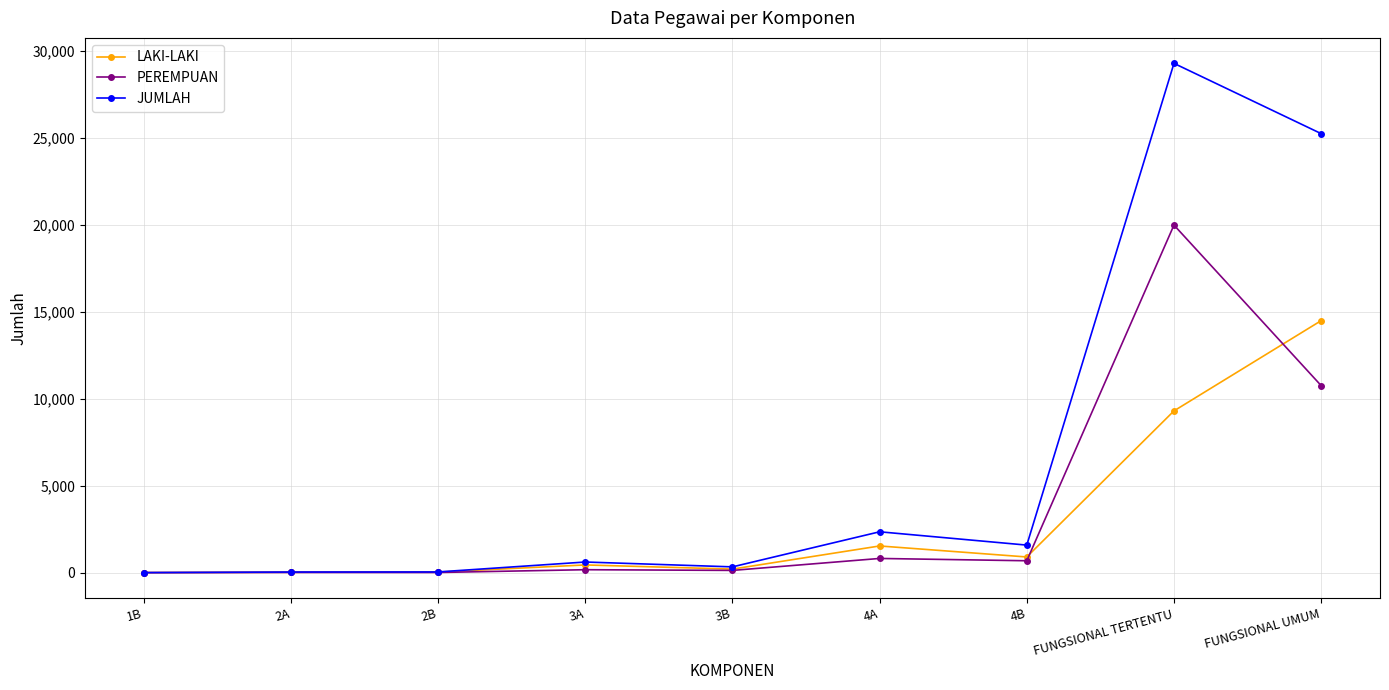

What is the average value of the JUMLAH series?

6608